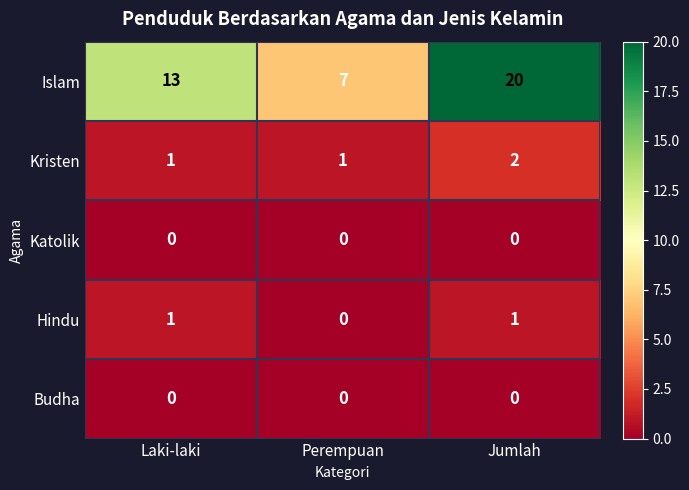

Which category has the lowest value in the Islam series?

Perempuan